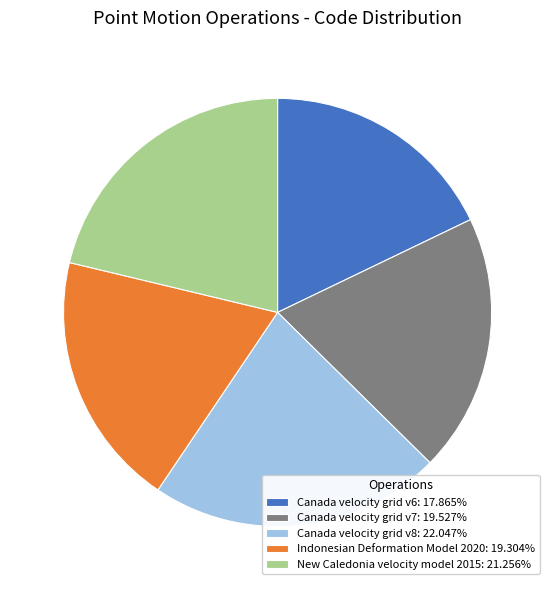

Does Indonesian Deformation Model 2020 represent more than half of the total?

No